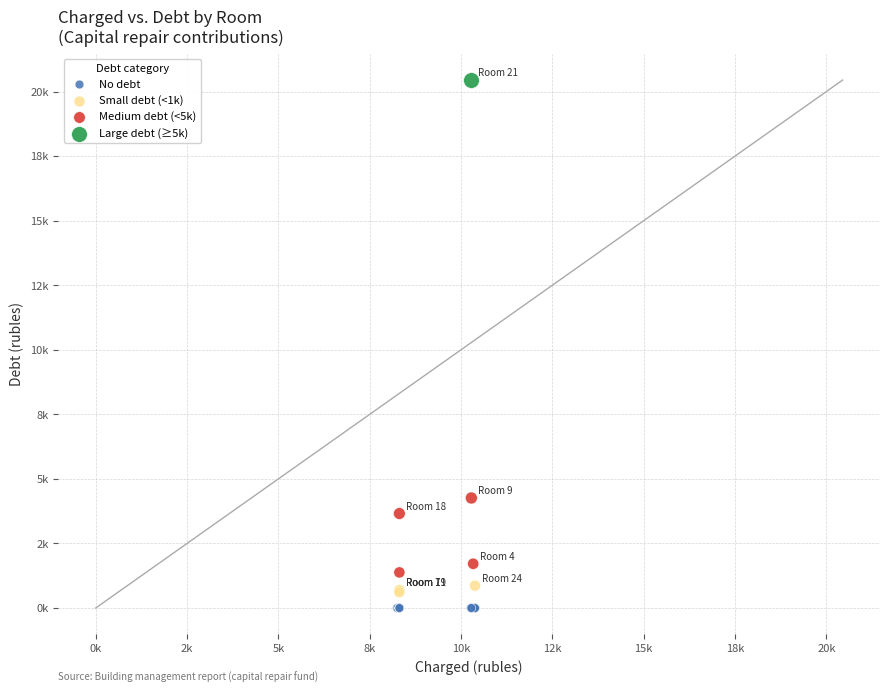

Which series contains the lowest Y value?

No debt